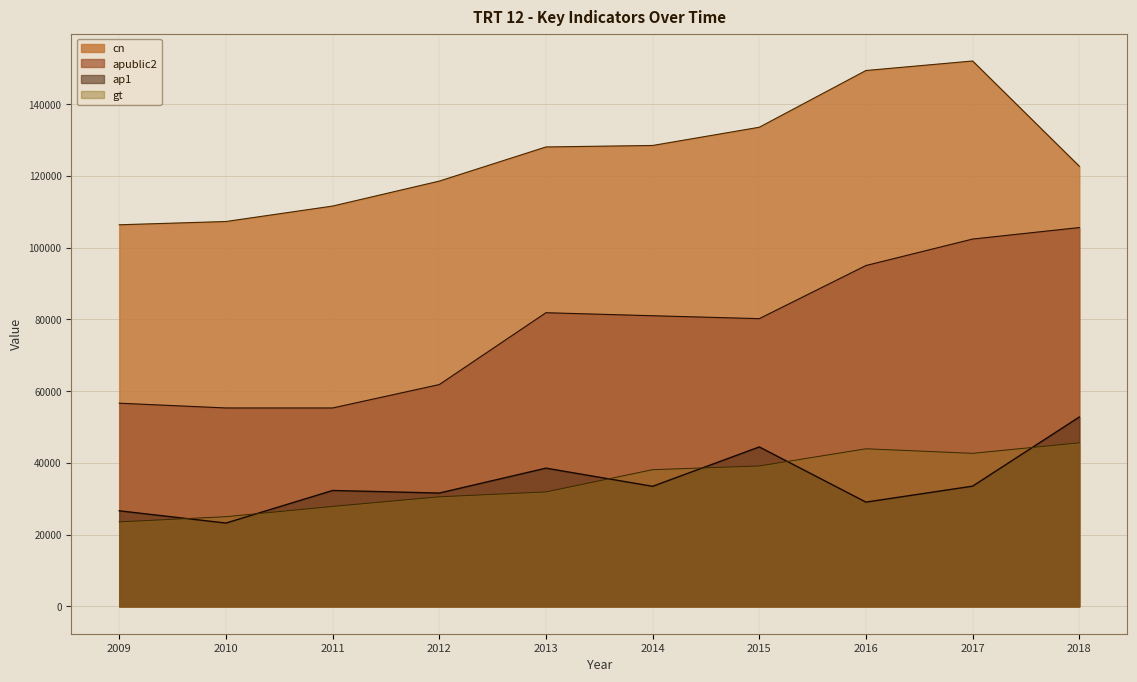

True or false: cn has more than 1 points higher than both neighbors.

False